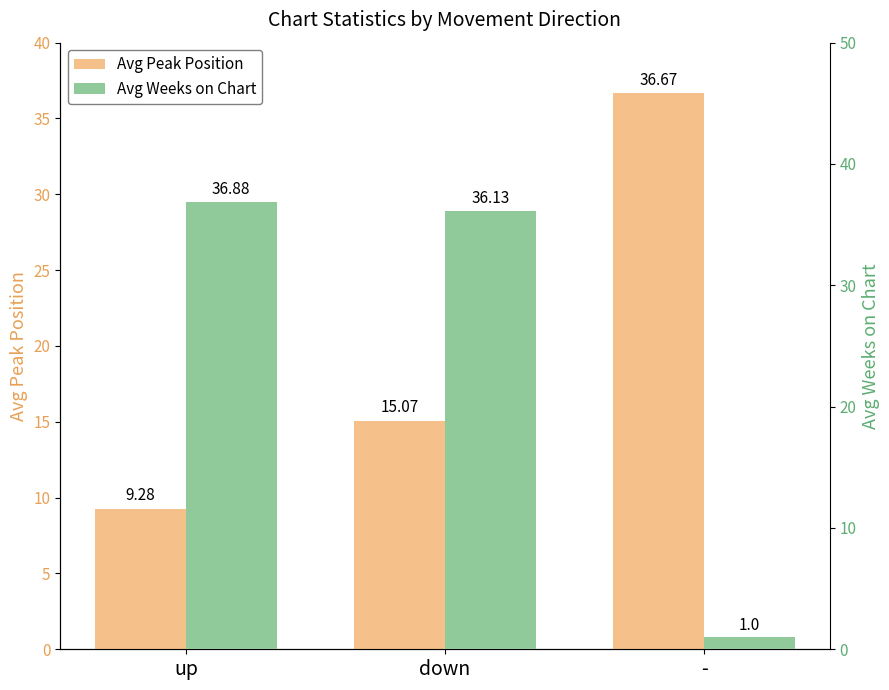

How many groups of bars are there?

3